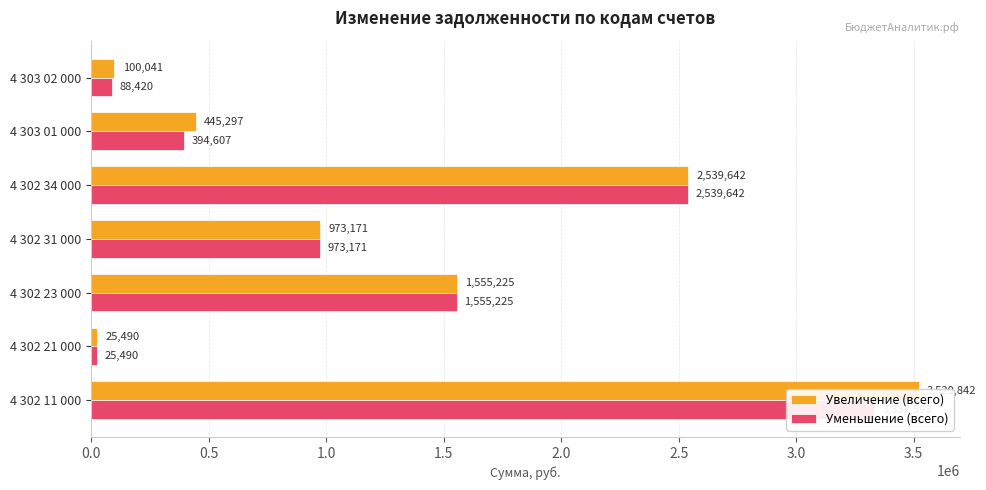

What is the average value of the Уменьшение (всего) series?

1272735.3